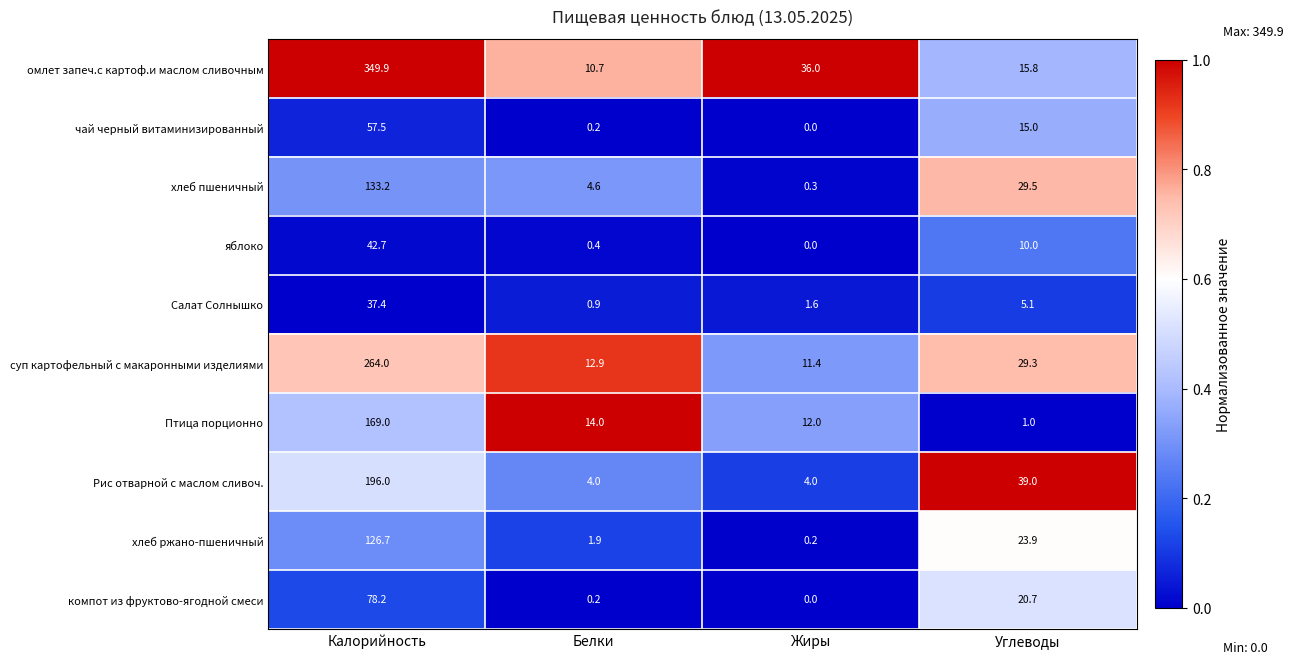

Where is чай черный витаминизированный nearest to the value 28?

Углеводы